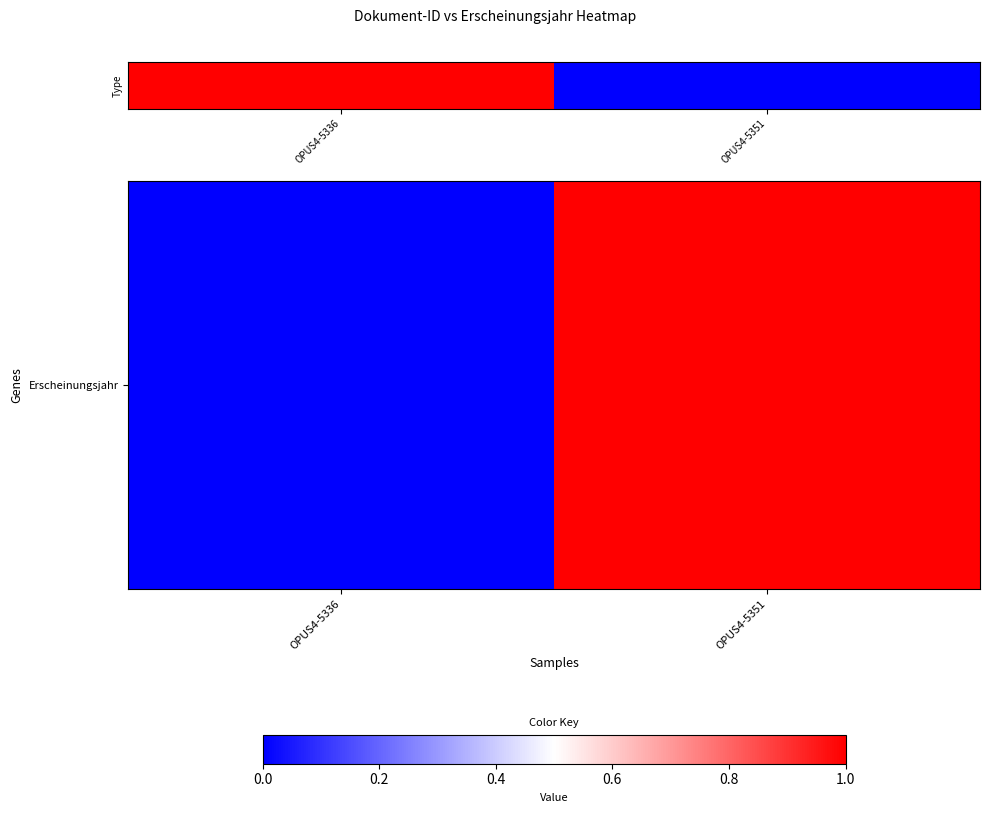

True or false: the data shows 0.5 at OPUS4-5351.

False